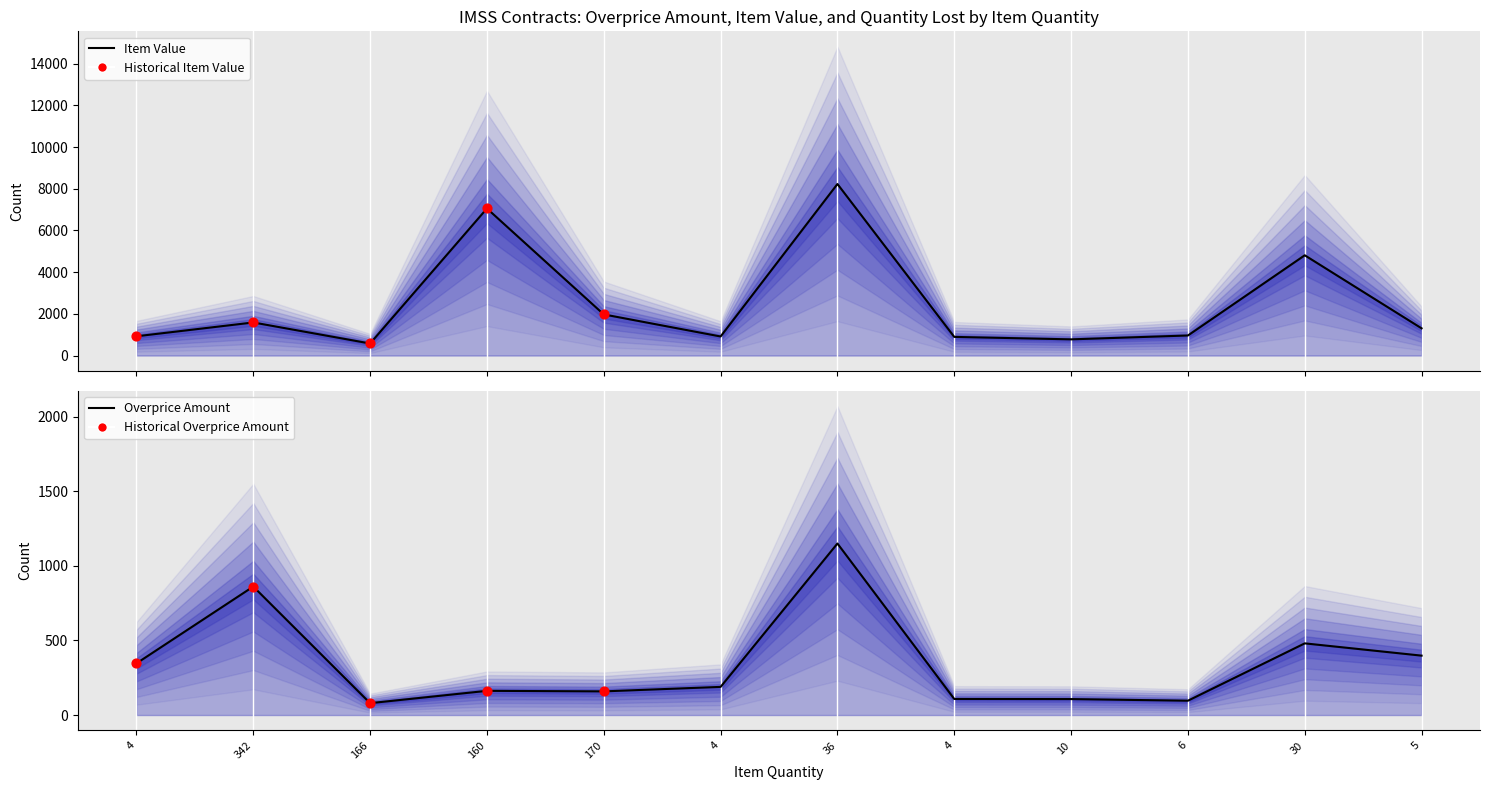

At how many categories does at least one series exceed 2946?

3